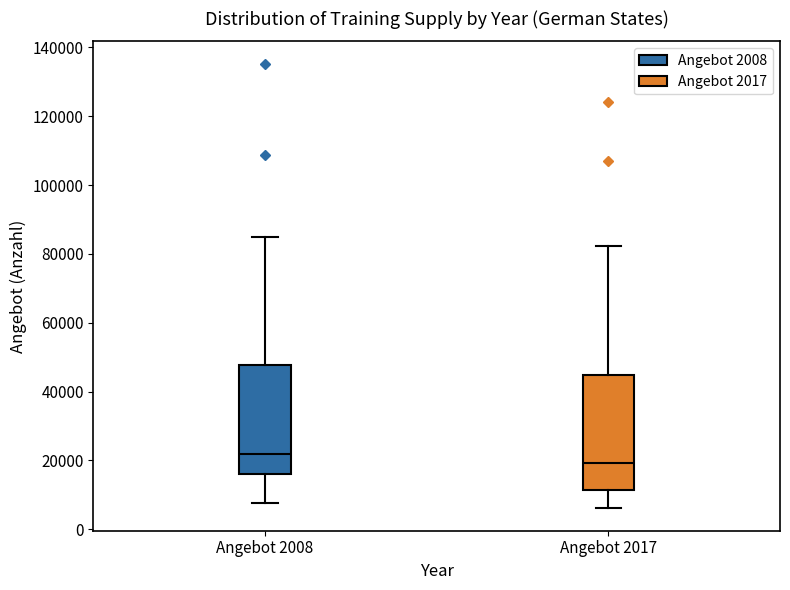

Reading left to right, read every box against the y-axis: the position of its median line, the range the box covers, and the ends of its whiskers. The values are not printed on the chart, so give them approximately, as read against the axis.

Angebot 2008: median 22000, box 16000 to 48000, whiskers 8000 to 84000
Angebot 2017: median 20000, box 12000 to 44000, whiskers 6000 to 82000